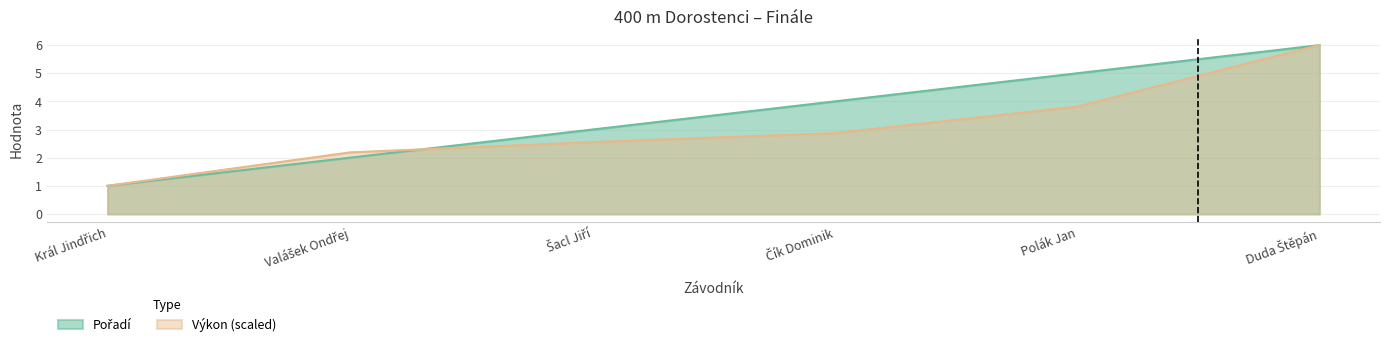

How many times do Výkon and Pořadí cross each other?

1